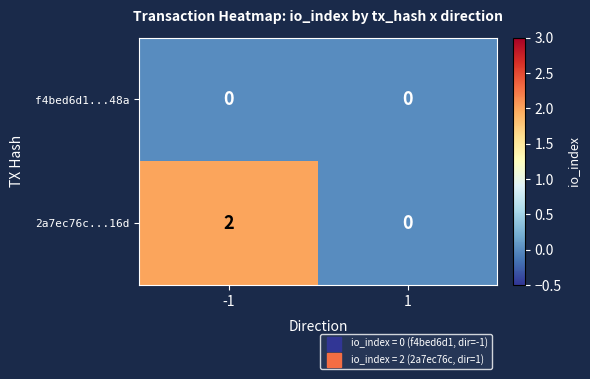

Is it true that 2a7ec76c...16d equals 1 at -1?

False